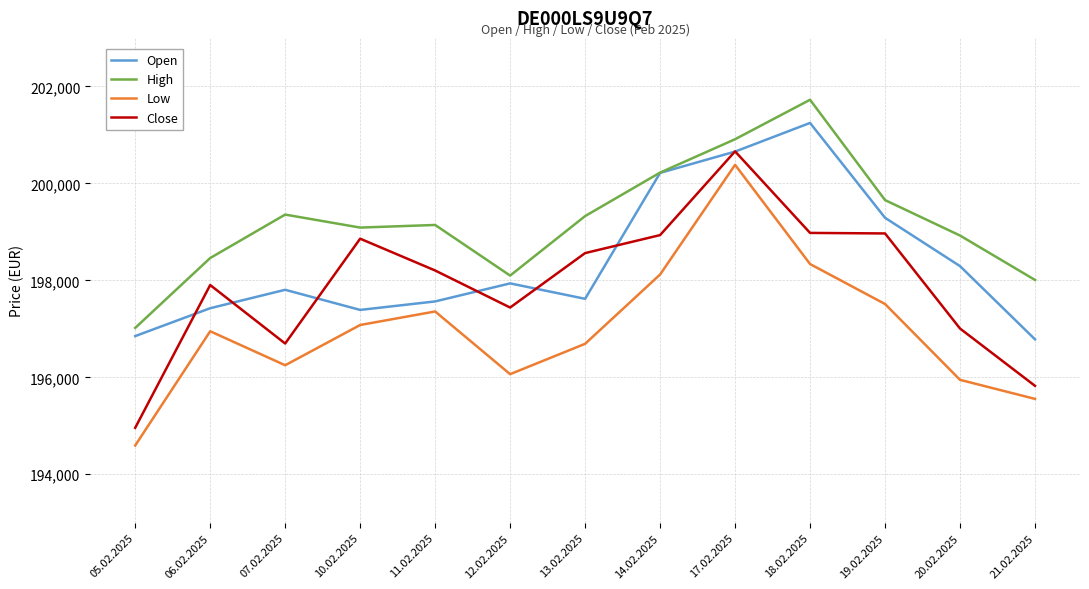

Which category has the highest value in the Close series?

17.02.2025